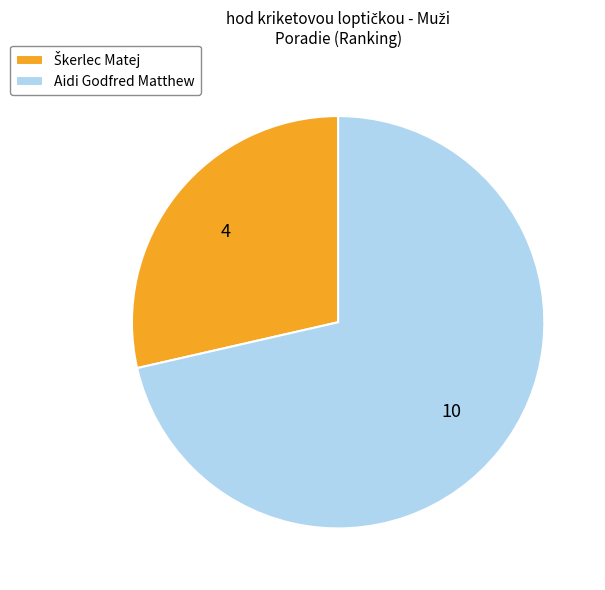

Which category accounts for the majority?

Aidi Godfred Matthew